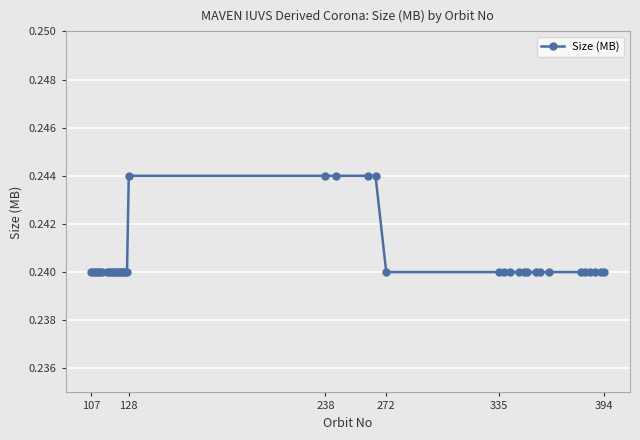

Count the values in the range 0 to 1.

40